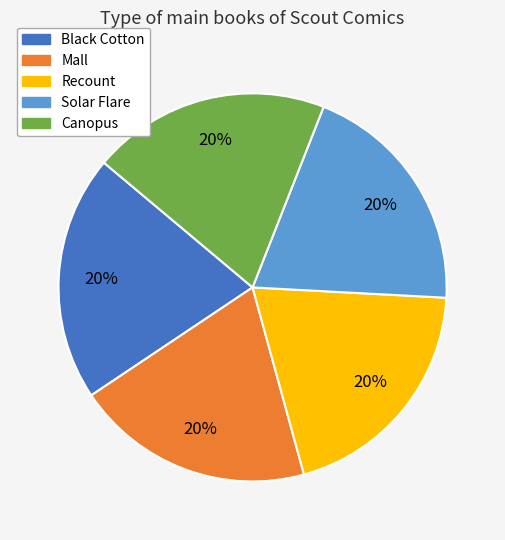

Is it true that Black Cotton is 20% of the pie?

True